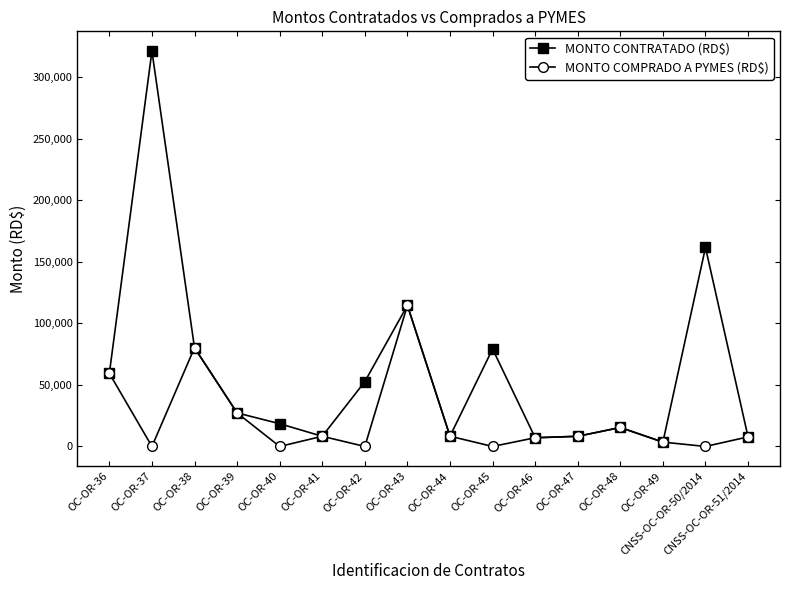

The value of MONTO CONTRATADO (RD$) at OC-OR-47 is 8260.0. True or false?

True